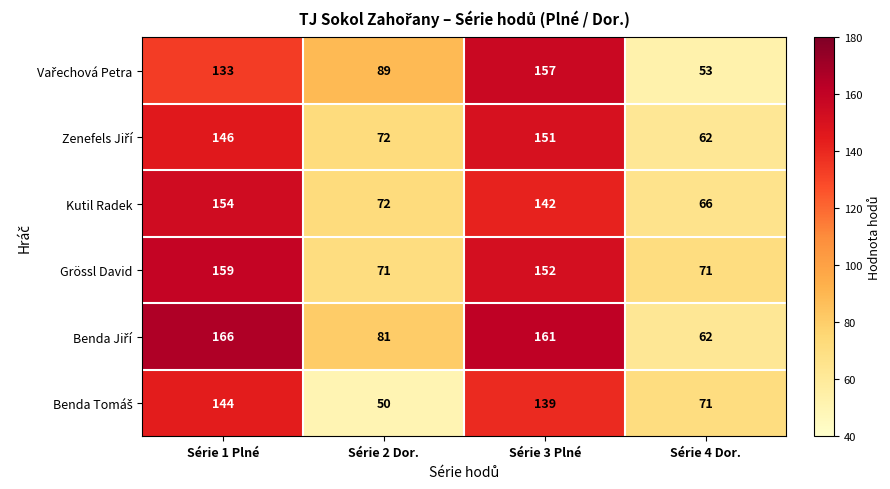

What is the difference between the second highest and minimum values in the Grössl David series?

81